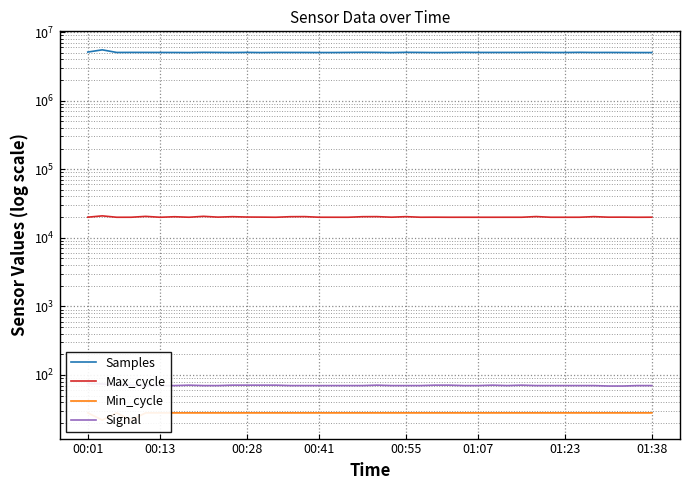

What is the difference between the maximum and minimum values in the Signal series?

6